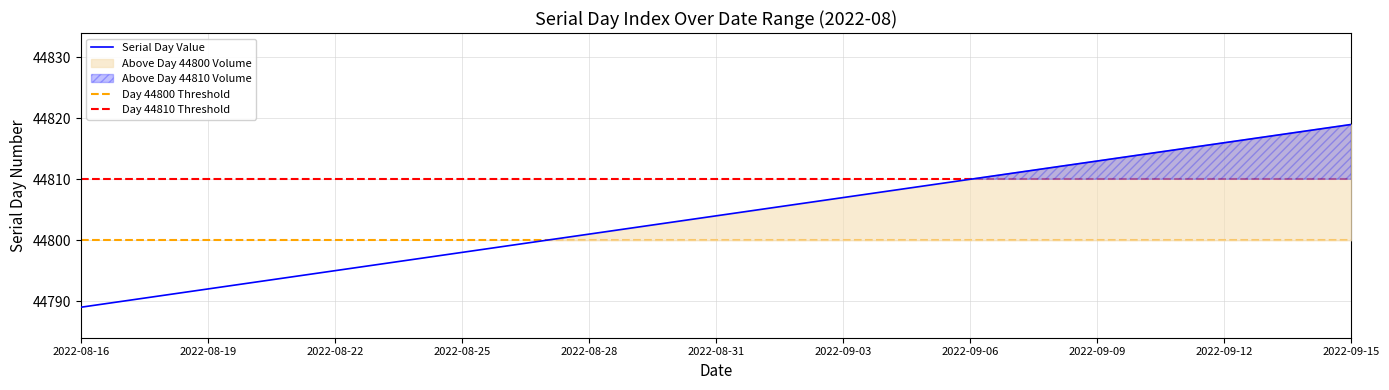

Reading left to right, extract all data points from this chart.

44789	44790	44791	44792	44793	44794	44795	44796	44797	44798	44799	44800	44801	44802	44803	44804	44805	44806	44807	44808	44809	44810	44811	44812	44813	44814	44815	44816	44817	44818	44819